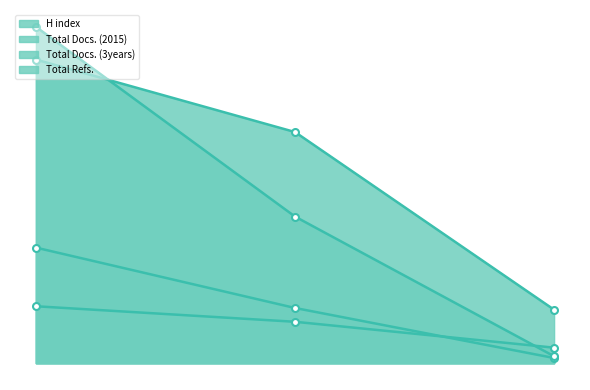

What are all the series names shown in the legend?

H index, Total Docs. (2015), Total Docs. (3years), Total Refs.